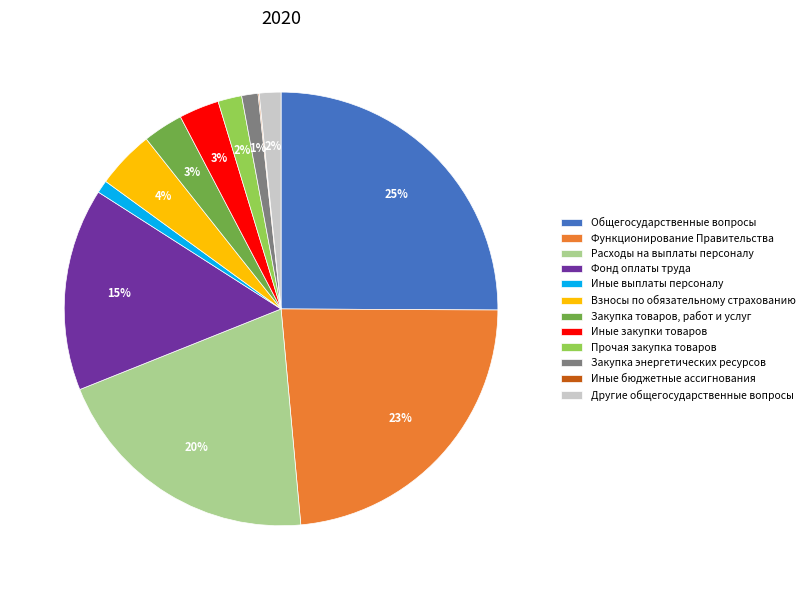

To the nearest percent, what is the difference between the largest and smallest slice percentages?

25%